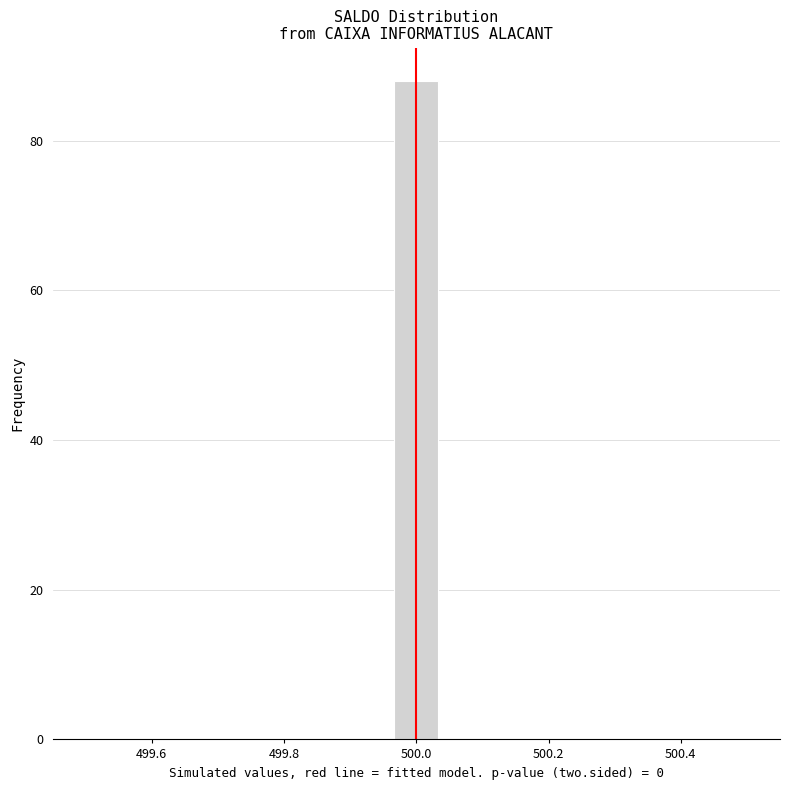

Read against the x-axis, roughly where is the centre of the tallest bar?

500.00